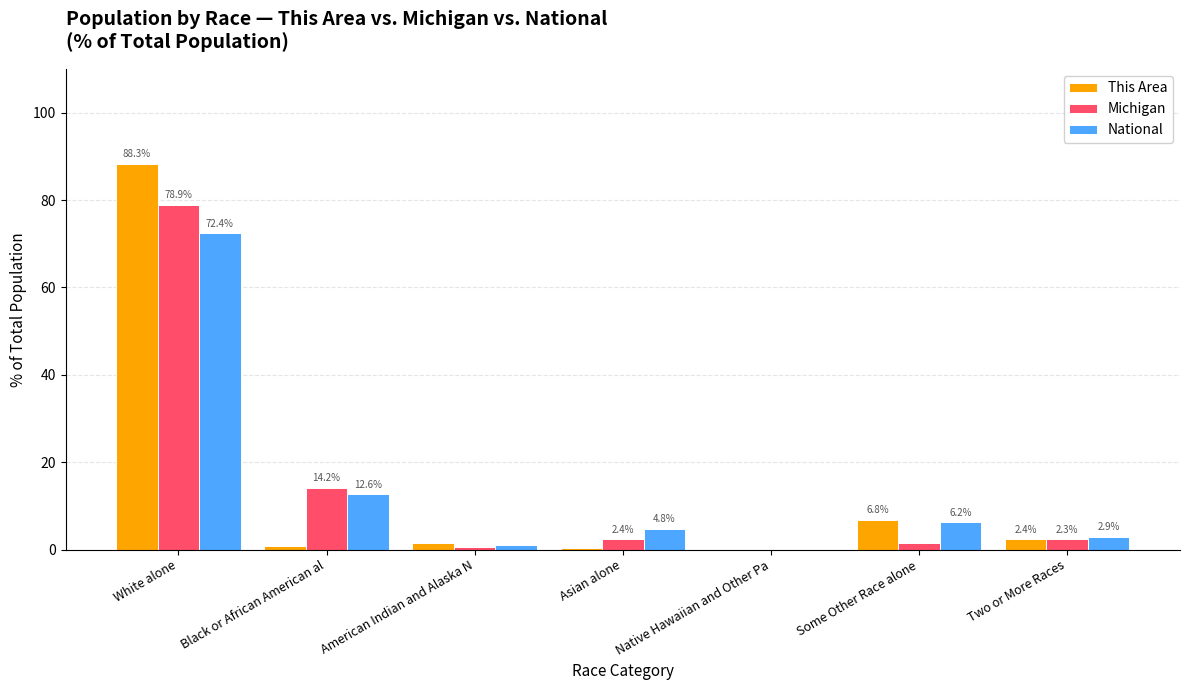

Is it true that This Area equals 2.4 at Two or More Races?

True